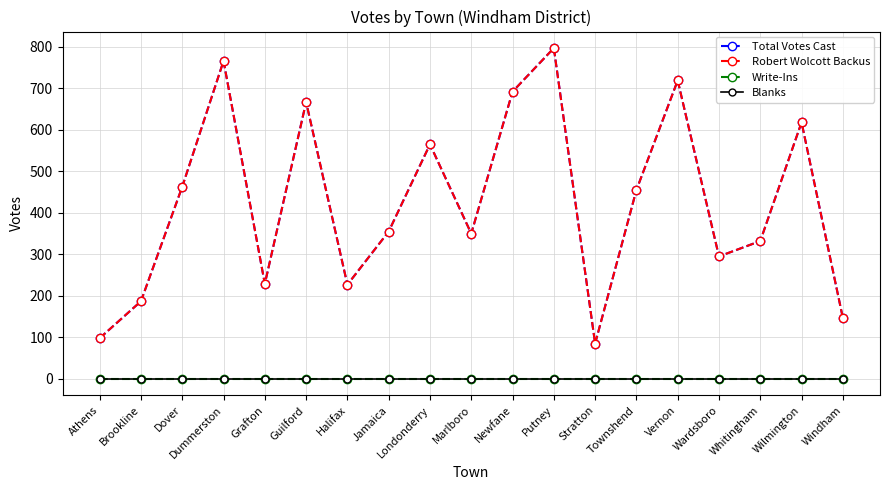

Which series has the widest spread of values?

Total Votes Cast